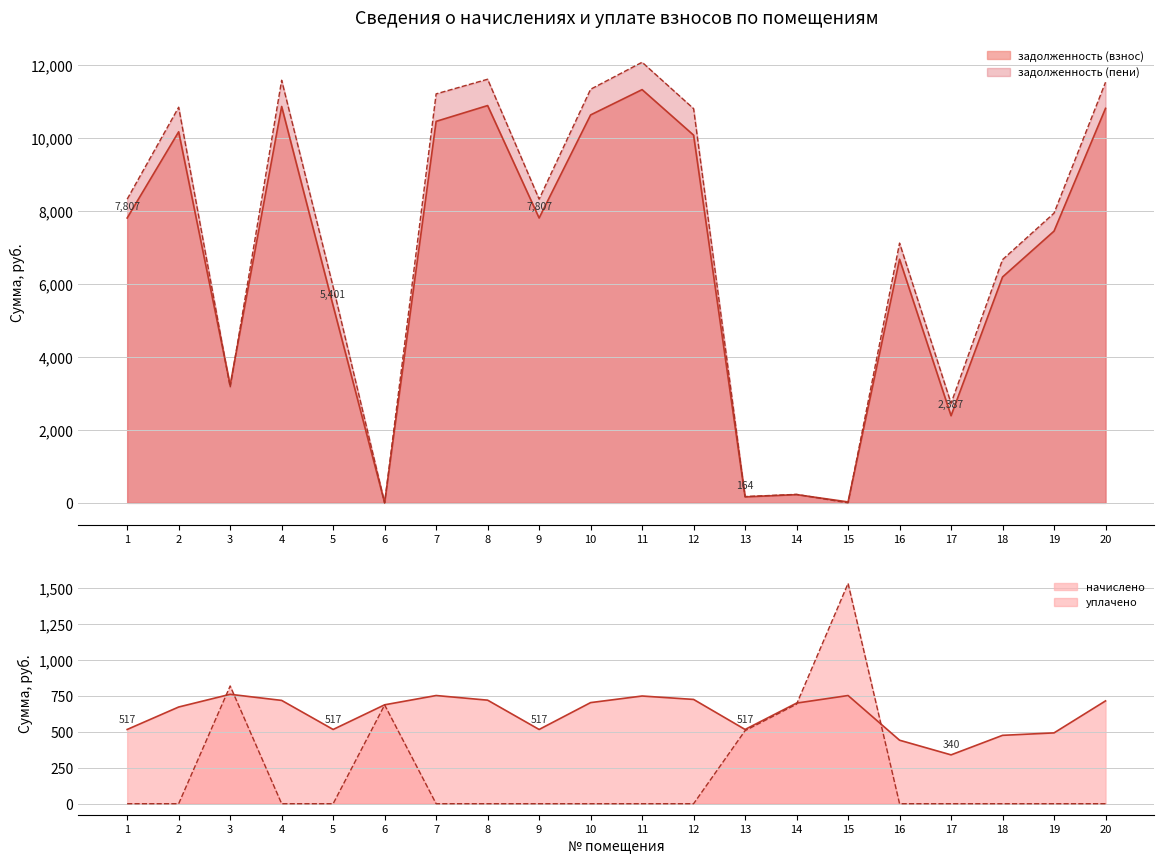

What is the maximum value shown in the chart?

12075.0